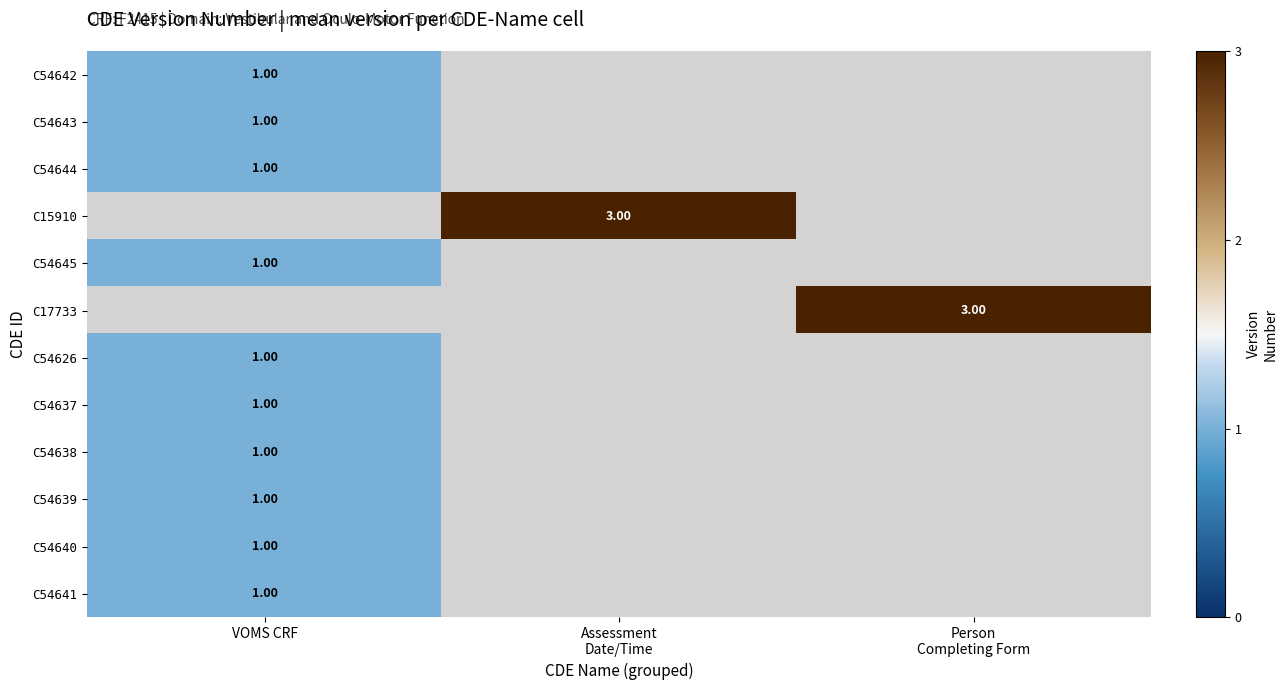

What is the highest value of the C54644 series?

1.0